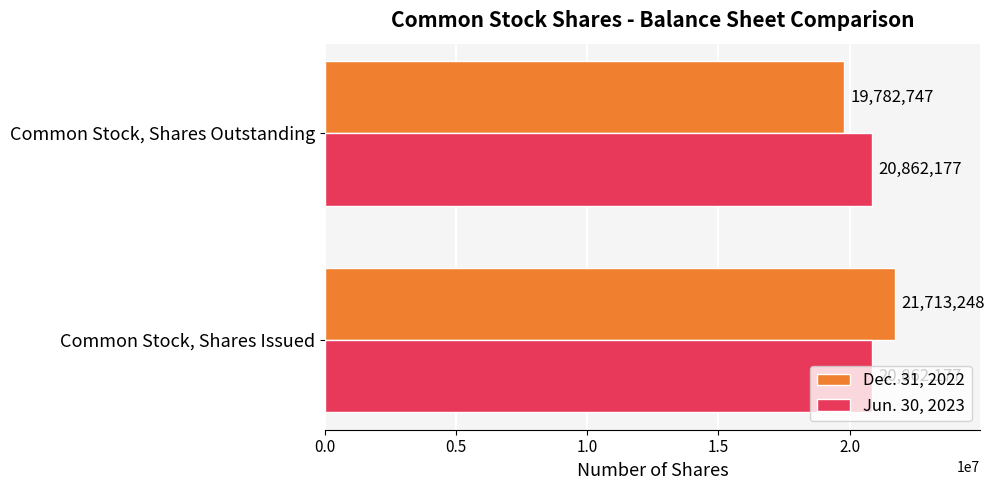

What are all the series names shown in the legend?

Dec. 31, 2022, Jun. 30, 2023